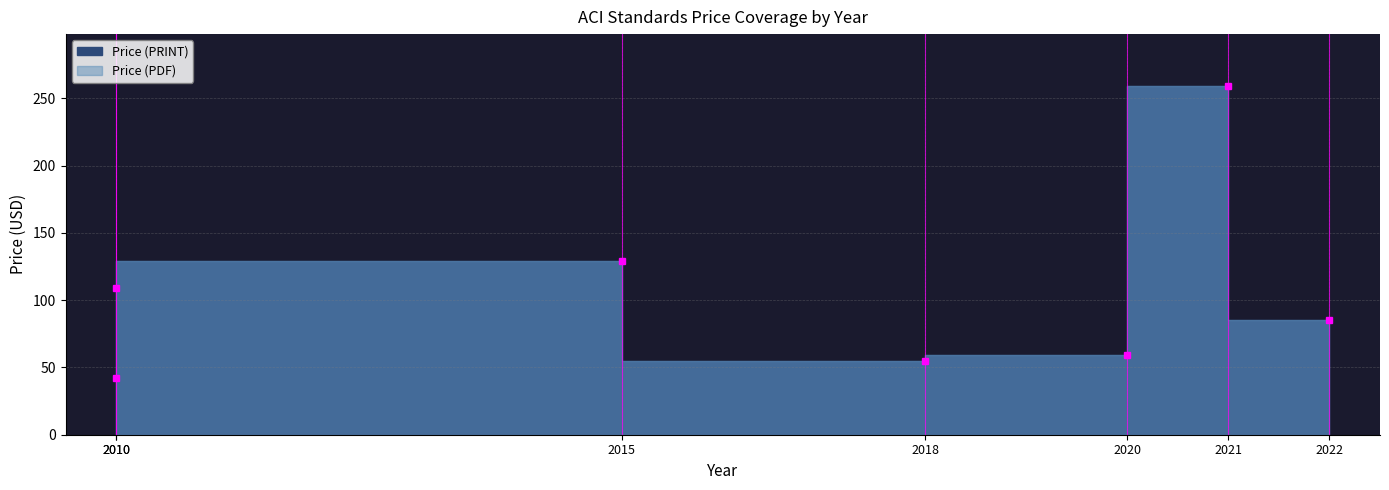

What is the greatest value displayed?

259.0